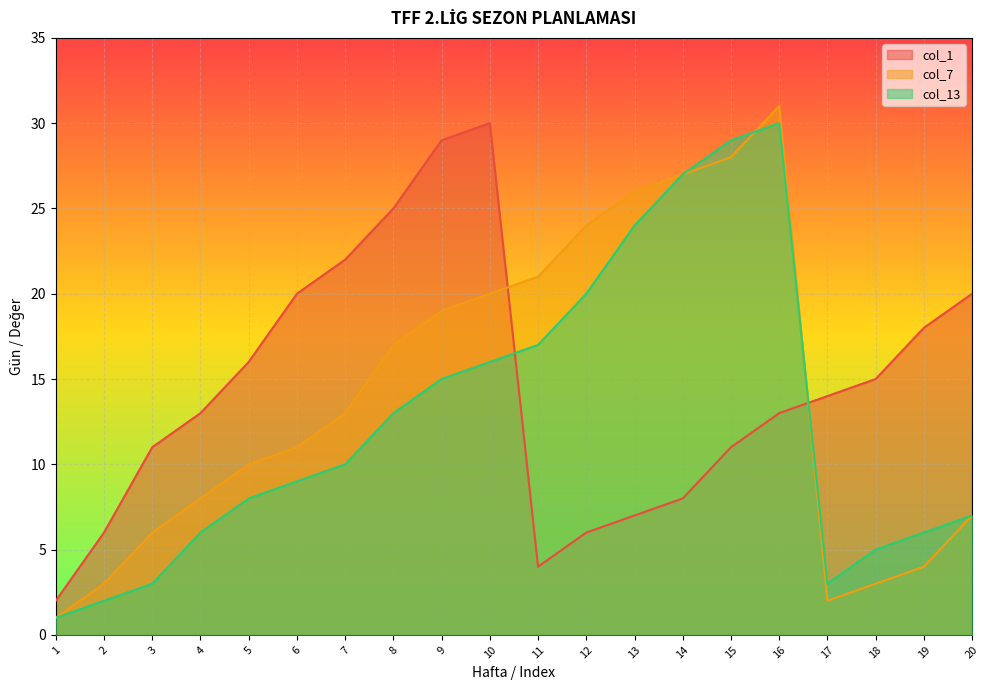

What is the difference between the maximum and minimum values in the col_1 series?

28